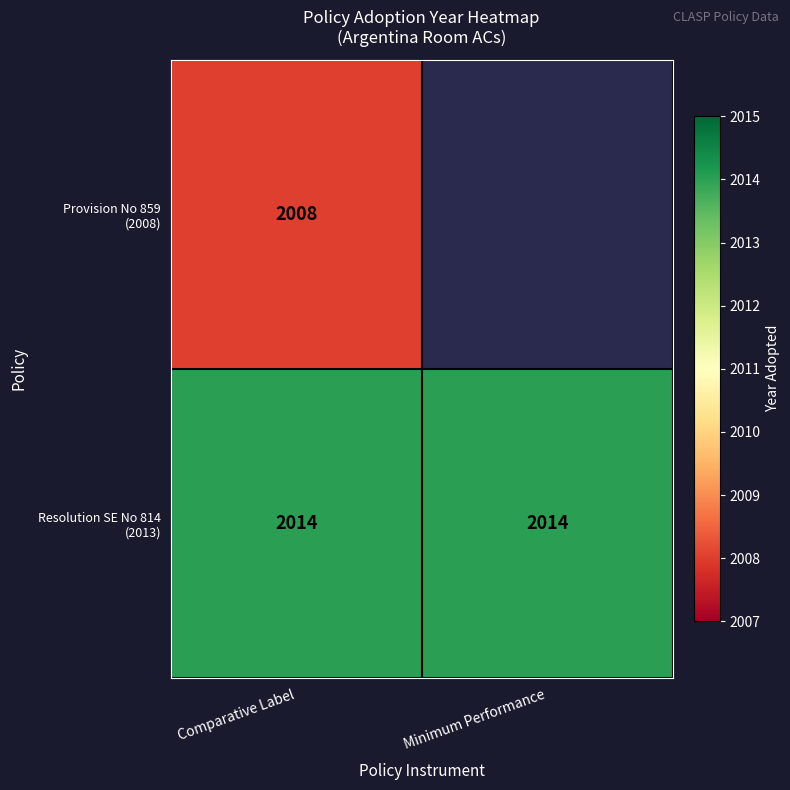

Which series has the largest range (max minus min)?

Provision No 859 (2008)